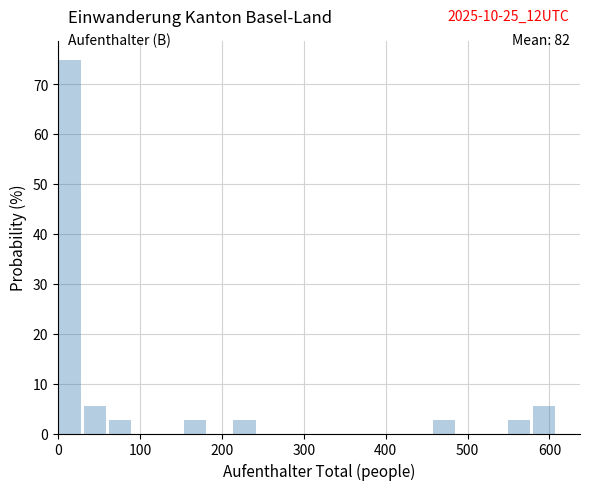

Read against the x-axis, roughly where is the centre of the tallest bar?

10